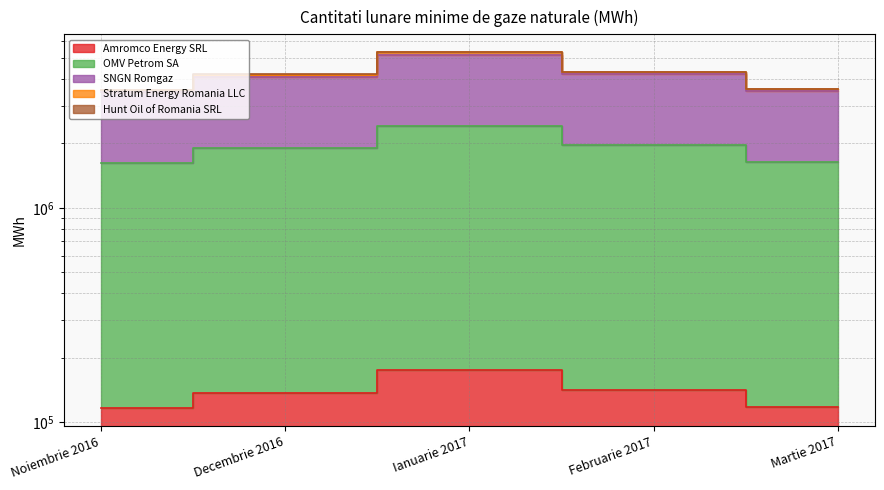

What is the approximate value of Amromco Energy SRL at Martie 2017?

117937.5